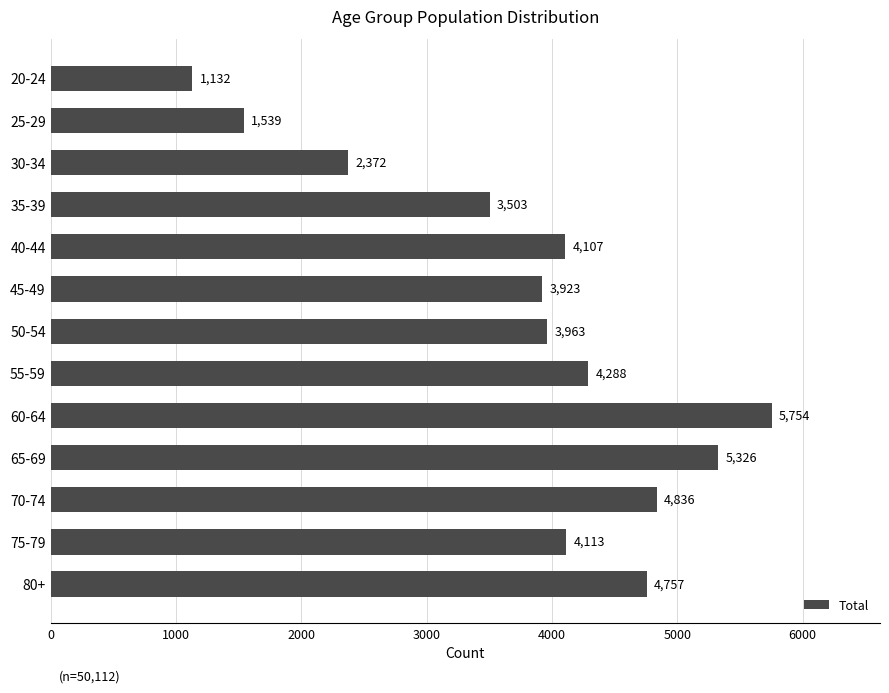

What is the label of the 7th bar from the bottom?

50-54